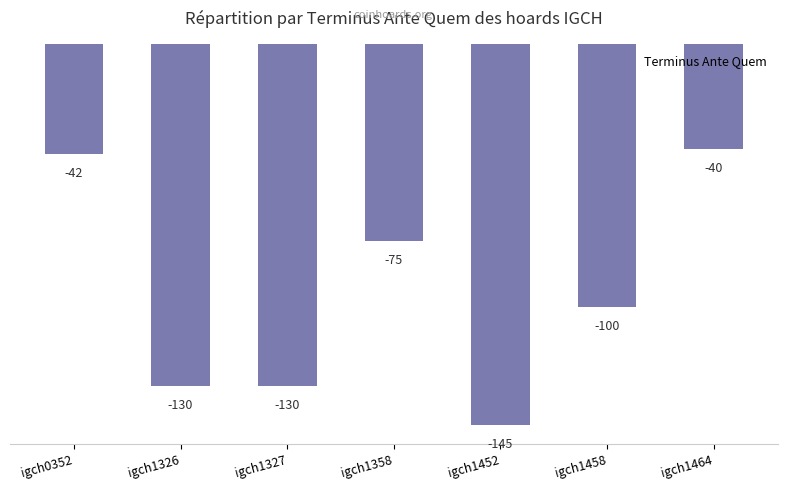

What is the sum of all values?

-662